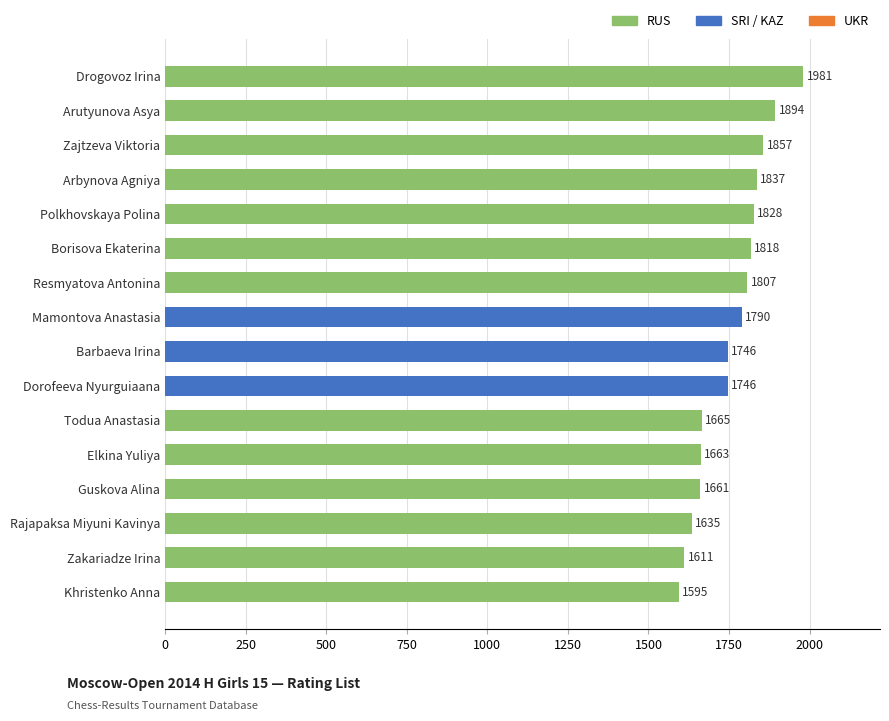

What is the minimum value shown in the chart?

1595